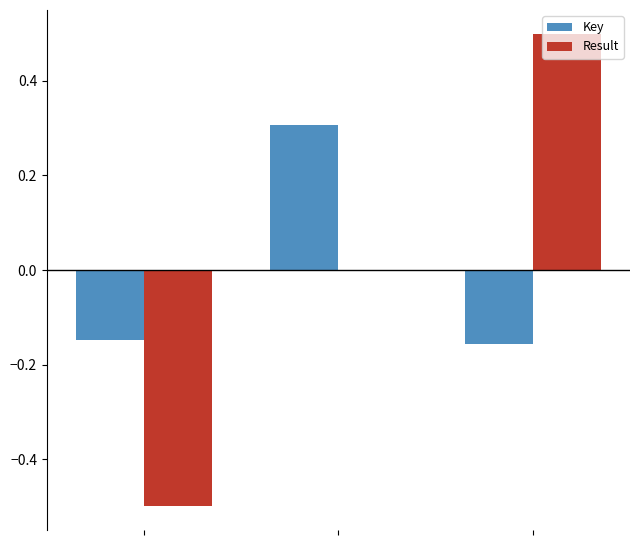

How many series are shown in this chart?

2